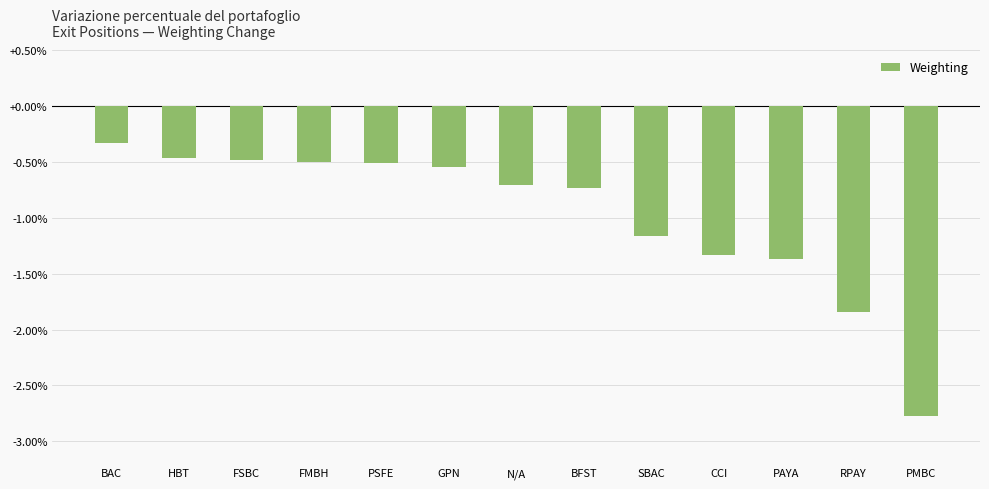

What is the change in value from GPN to RPAY?

-1.3